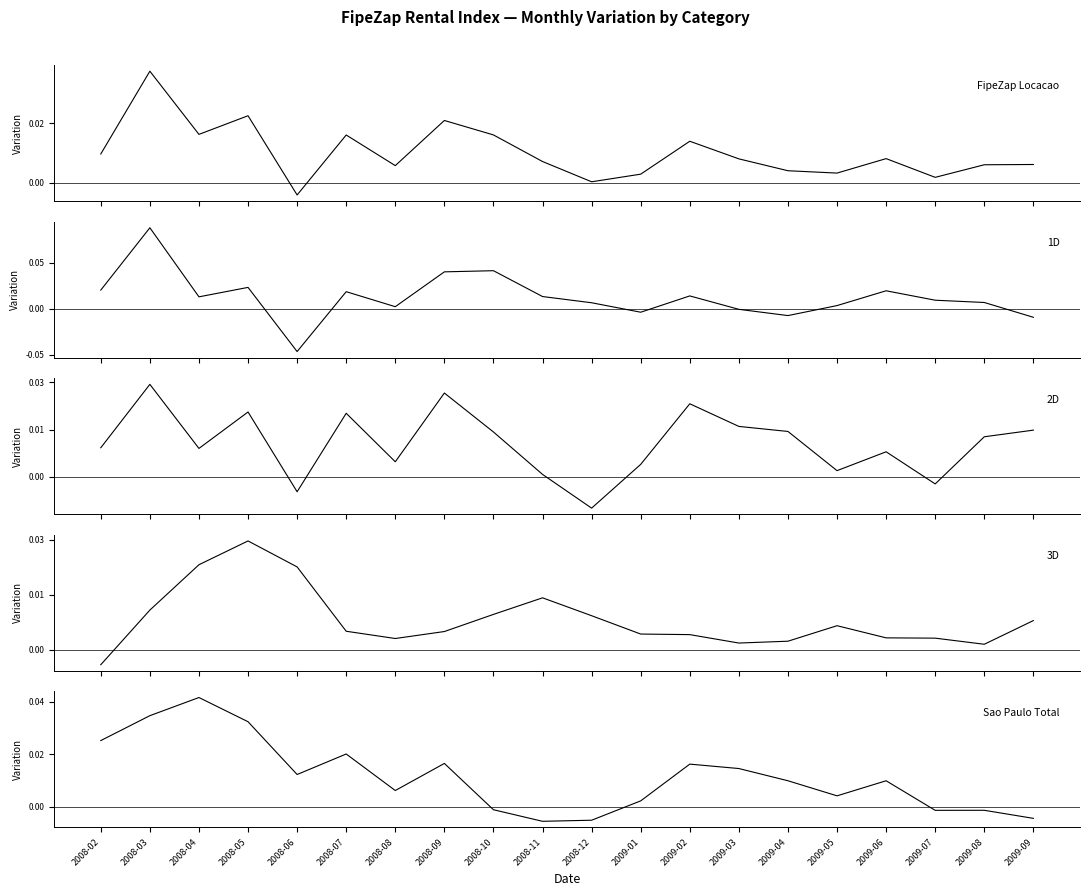

Reading left to right, extract all data points from this chart.

FipeZap Locacao: 0.0	0.0	0.0	0.0	-0.0	0.0	0.0	0.0	0.0	0.0	0.0	0.0	0.0	0.0	0.0	0.0	0.0	0.0	0.0	0.0
1D: 0.0	0.1	0.0	0.0	-0.0	0.0	0.0	0.0	0.0	0.0	0.0	-0.0	0.0	-0.0	-0.0	0.0	0.0	0.0	0.0	-0.0
2D: 0.0	0.0	0.0	0.0	-0.0	0.0	0.0	0.0	0.0	0.0	-0.0	0.0	0.0	0.0	0.0	0.0	0.0	-0.0	0.0	0.0
3D: -0.0	0.0	0.0	0.0	0.0	0.0	0.0	0.0	0.0	0.0	0.0	0.0	0.0	0.0	0.0	0.0	0.0	0.0	0.0	0.0
Sao Paulo Total: 0.0	0.0	0.0	0.0	0.0	0.0	0.0	0.0	-0.0	-0.0	-0.0	0.0	0.0	0.0	0.0	0.0	0.0	-0.0	-0.0	-0.0